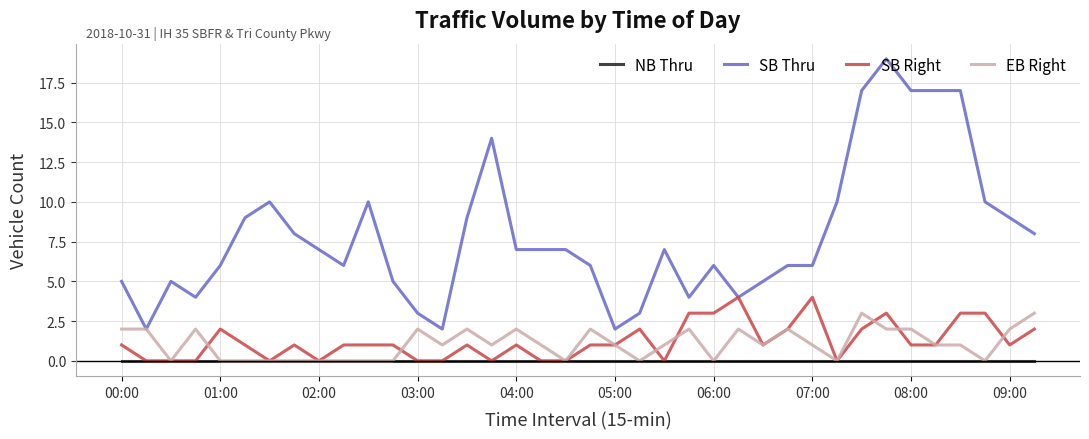

Which series has the widest spread of values?

SB Thru